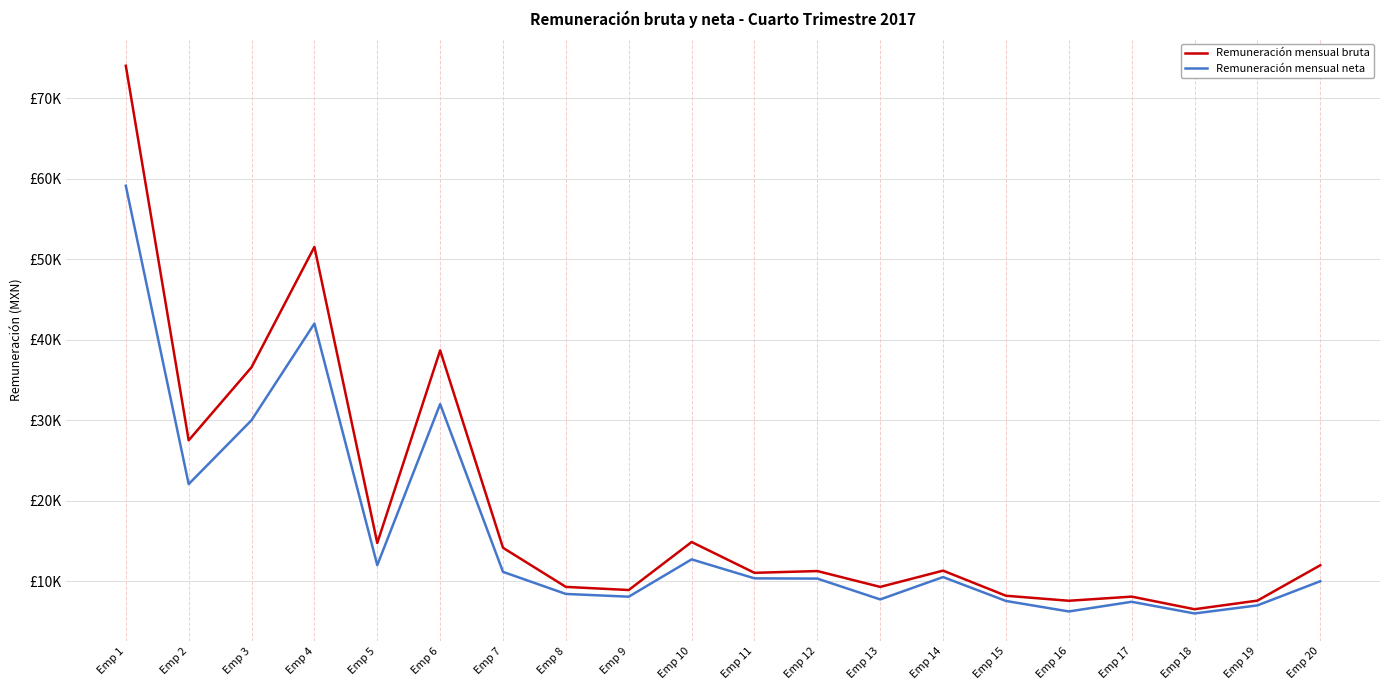

Where is the first local minimum for Remuneración mensual neta?

Emp 2